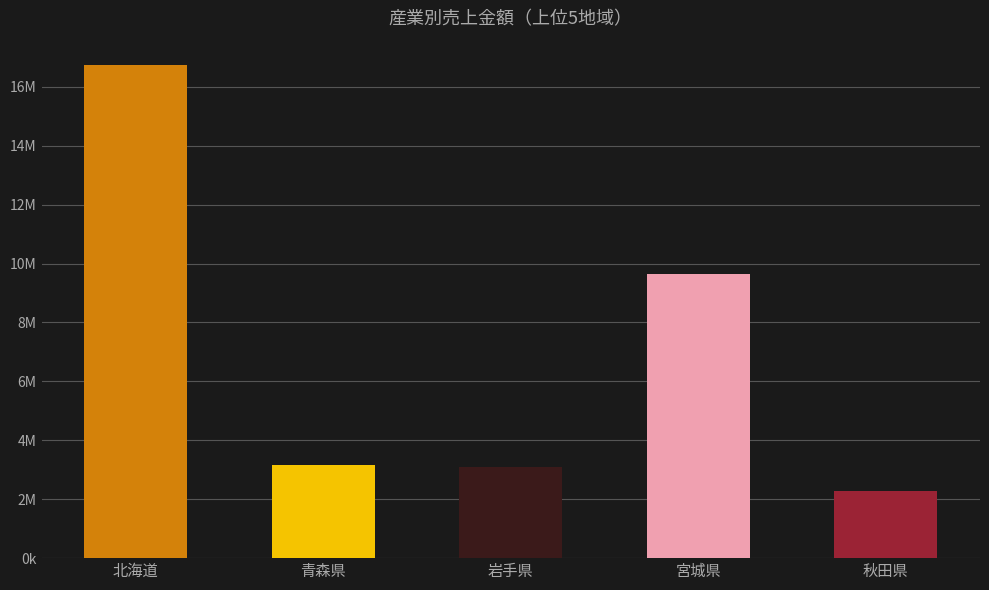

What is the label of the 5th bar from the right?

北海道